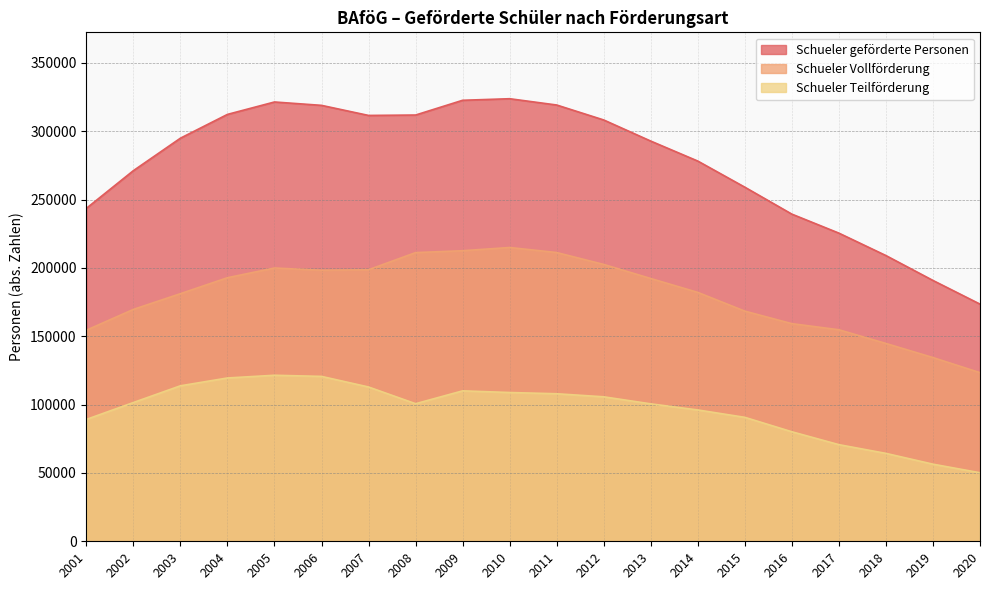

The value of Schueler Vollförderung at 2008 is 346608. True or false?

False